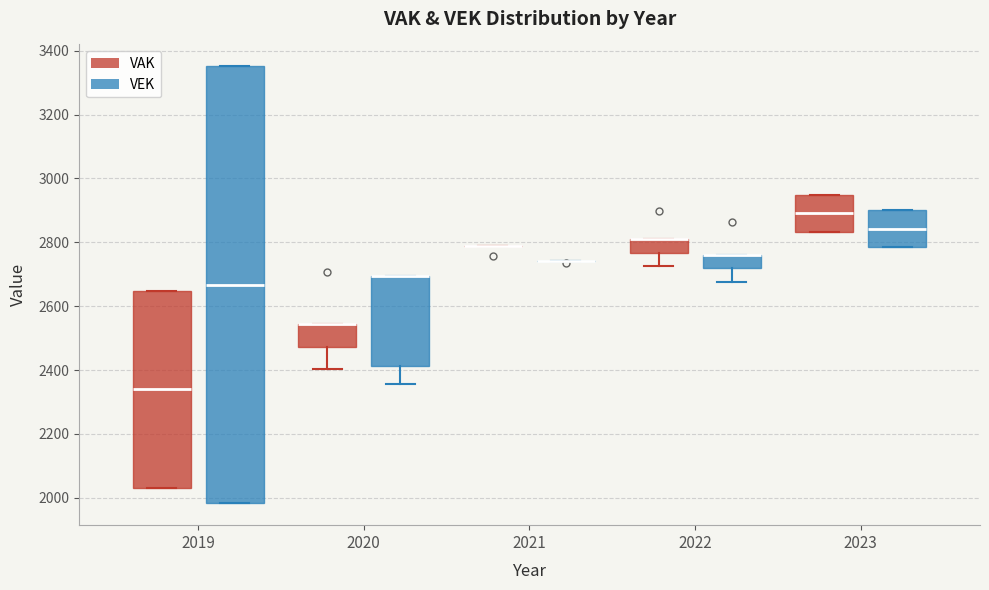

Reading left to right, read every box against the y-axis: the position of its median line, the range the box covers, and the ends of its whiskers. The values are not printed on the chart, so give them approximately, as read against the axis.

2019 (VAK): median 2340, box 2040 to 2640, whiskers 2040 to 2640
2019 (VEK): median 2660, box 1980 to 3360, whiskers 1980 to 3360
2020 (VAK): median 2540 (drawn on the box's upper edge), box 2480 to 2540, whiskers 2400 to 2540
2020 (VEK): median 2700 (drawn on the box's upper edge), box 2420 to 2700, whiskers 2360 to 2700
2021 (VAK): box collapsed to a line at 2780, whiskers 2780 to 2780
2021 (VEK): box collapsed to a line at 2740, whiskers 2740 to 2740
2022 (VAK): median 2800 (drawn on the box's upper edge), box 2760 to 2800, whiskers 2720 to 2800
2022 (VEK): median 2760 (drawn on the box's upper edge), box 2720 to 2760, whiskers 2680 to 2760
2023 (VAK): median 2900, box 2840 to 2940, whiskers 2840 to 2940
2023 (VEK): median 2840, box 2780 to 2900, whiskers 2780 to 2900